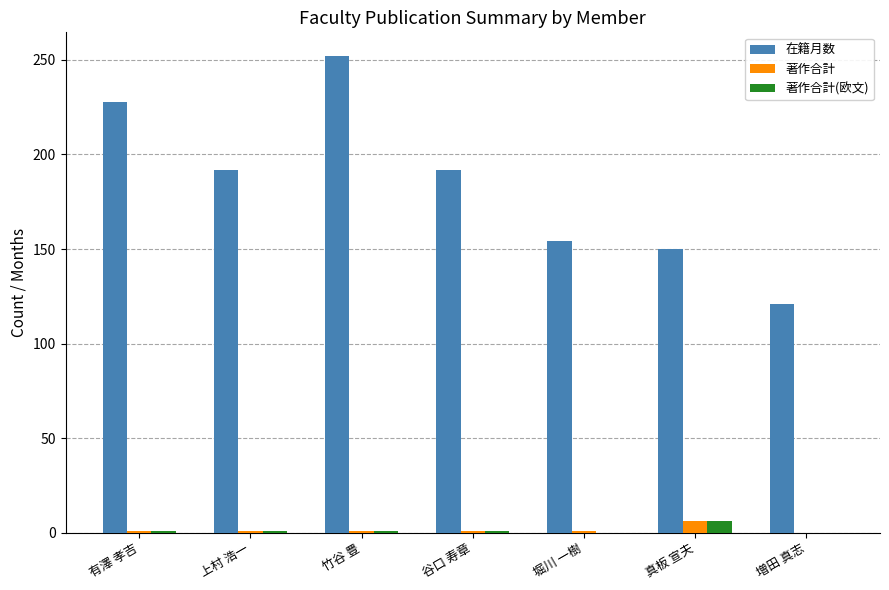

What is the spread (max minus min) of values at 真板 宣夫?

144